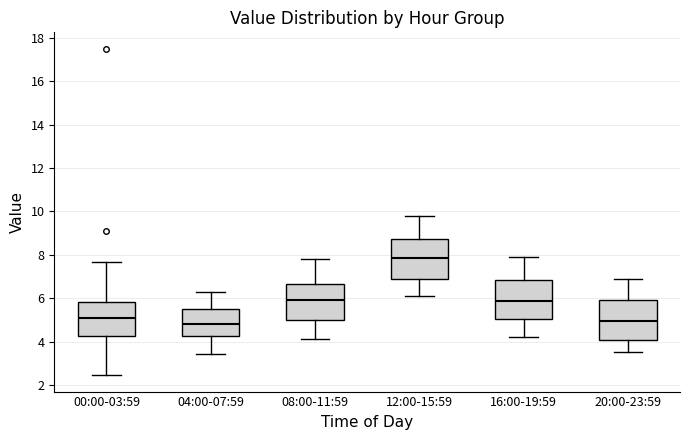

Reading left to right, transcribe this box plot: for each box, give where its median line is, the range the box spans, and where its two whiskers end, as read against the y-axis. The values are not printed on the chart, so give them approximately, as read against the axis.

00:00-03:59: median 5.2, box 4.2 to 5.8, whiskers 2.4 to 7.6
04:00-07:59: median 4.8, box 4.2 to 5.6, whiskers 3.4 to 6.4
08:00-11:59: median 6.0, box 5.0 to 6.6, whiskers 4.2 to 7.8
12:00-15:59: median 7.8, box 6.8 to 8.8, whiskers 6.2 to 9.8
16:00-19:59: median 5.8, box 5.0 to 6.8, whiskers 4.2 to 8.0
20:00-23:59: median 5.0, box 4.0 to 6.0, whiskers 3.6 to 7.0